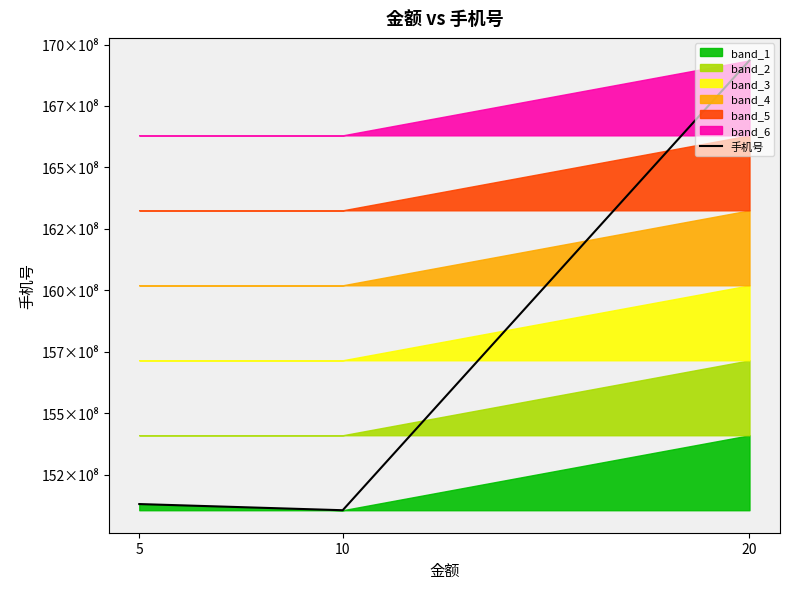

The value at 10 is 7661286216.3. True or false?

False